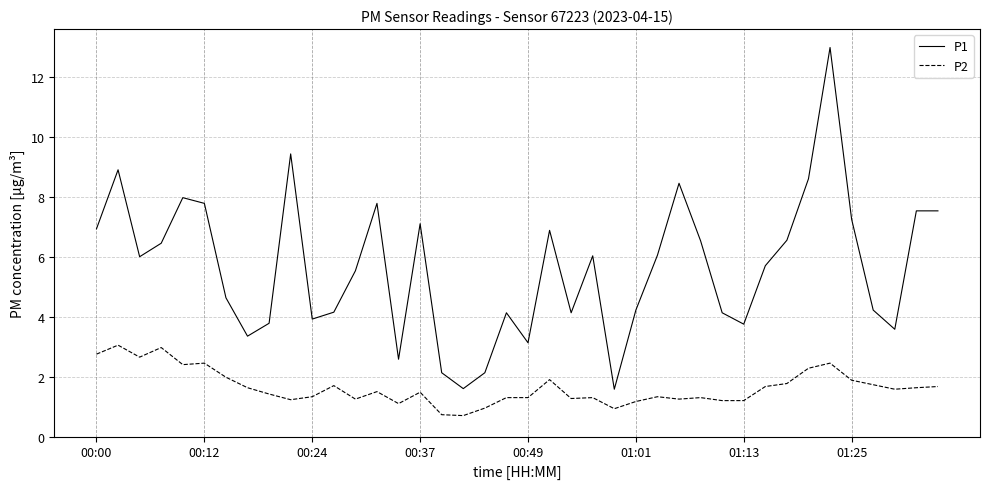

Which series has the largest total across all categories?

P1